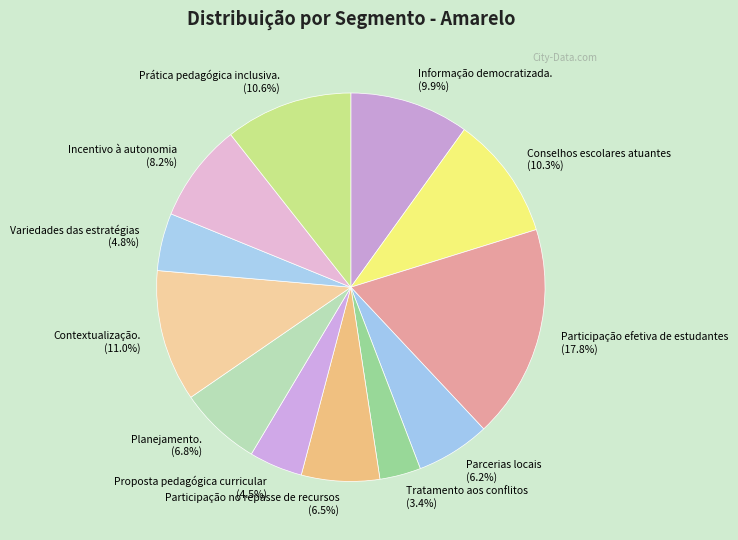

To the nearest percent, what percentage of the pie is Conselhos escolares atuantes?

10%